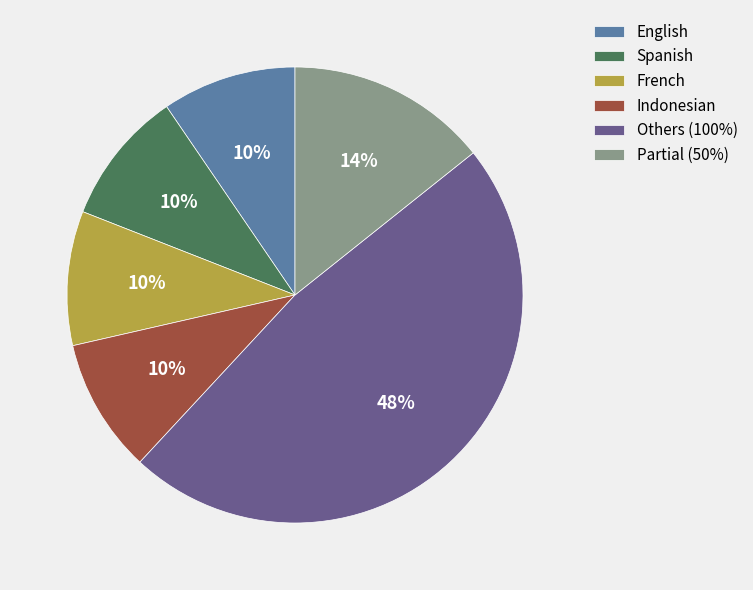

How many segments does this pie chart have?

6